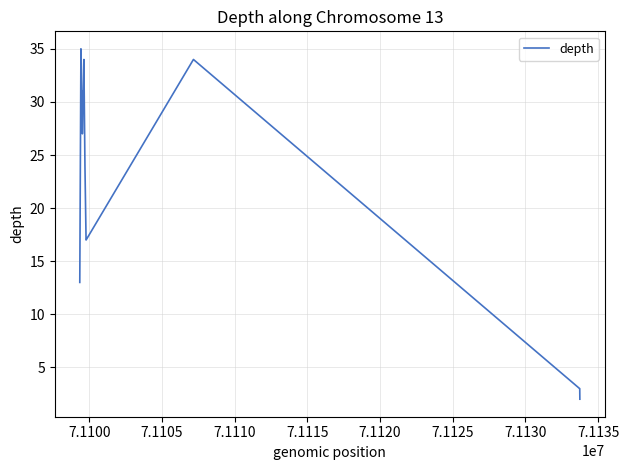

What is the maximum value shown in the chart?

35